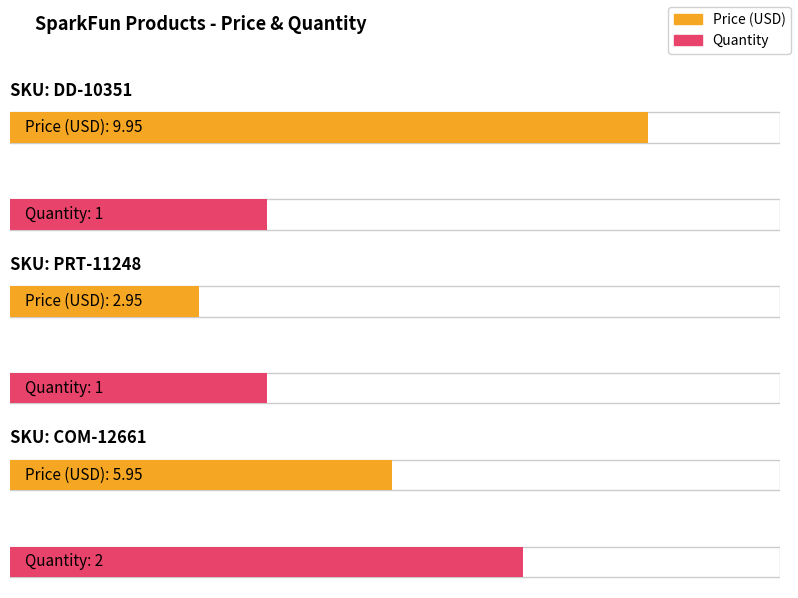

List the series in order of their overall mean, lowest first.

Quantity, Price (USD)